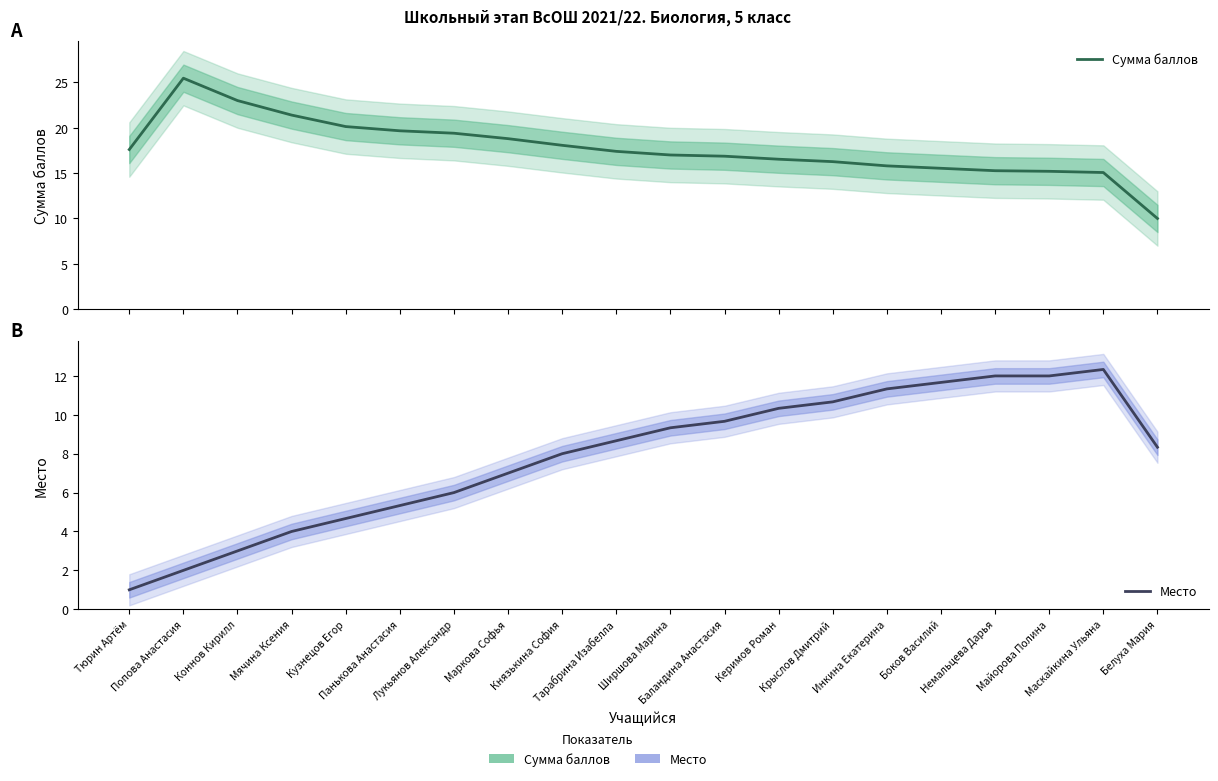

What is the sum of the Место values at Керимов Роман and Крыслов Дмитрий?

21.0